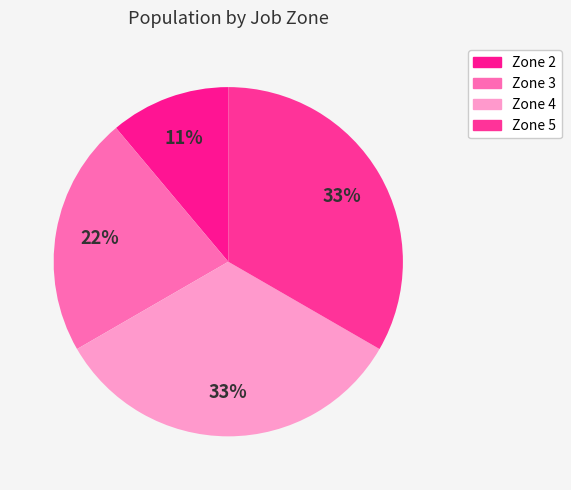

To the nearest percent, what is the average slice percentage?

25%